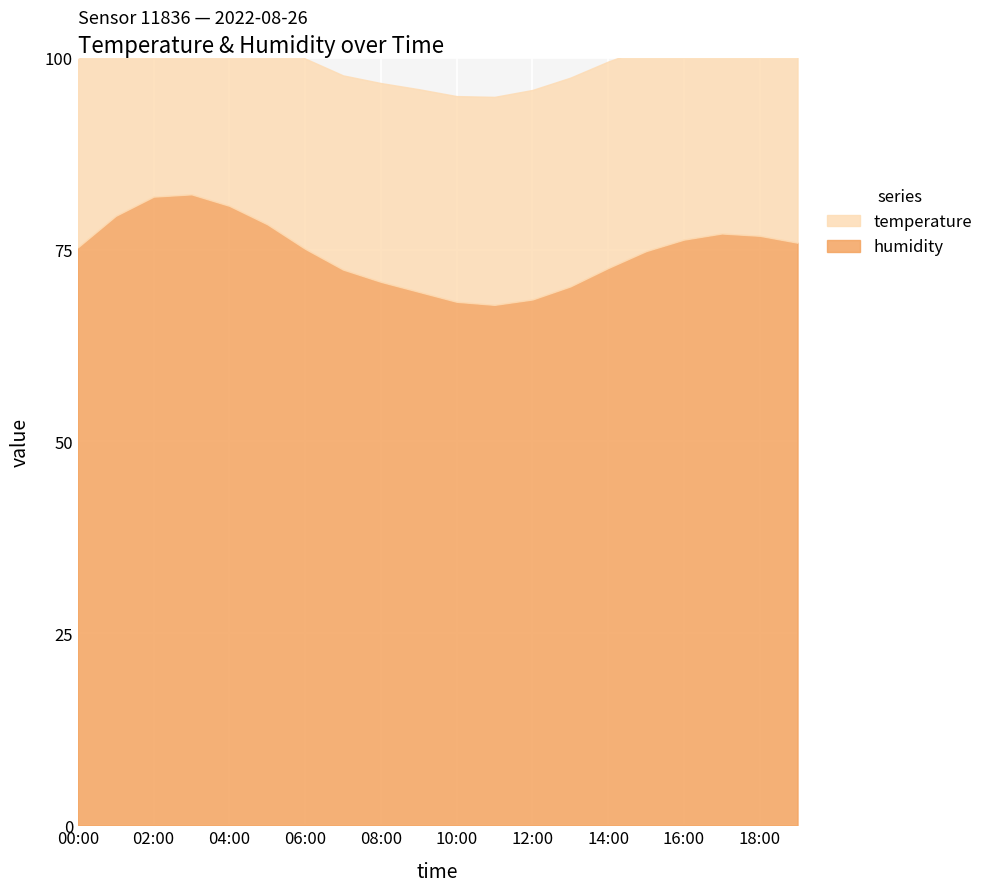

Which category has the lowest value in the humidity series?

11:00